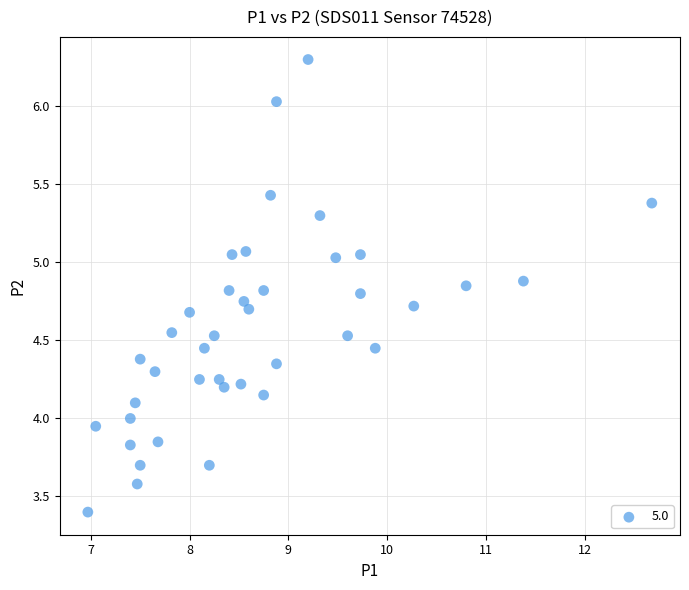

What is the range of X values (max minus min)?

5.7